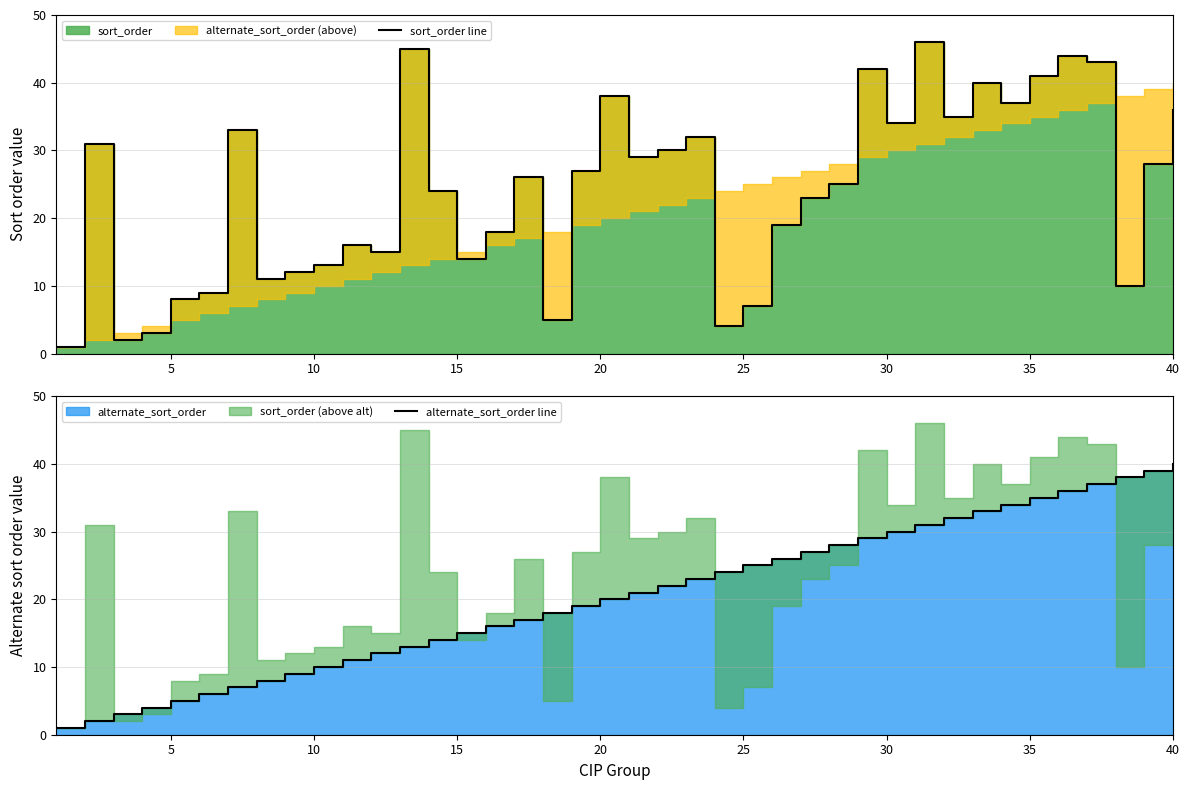

True or false: alternate_sort_order line has more than 2 points higher than both neighbors.

False